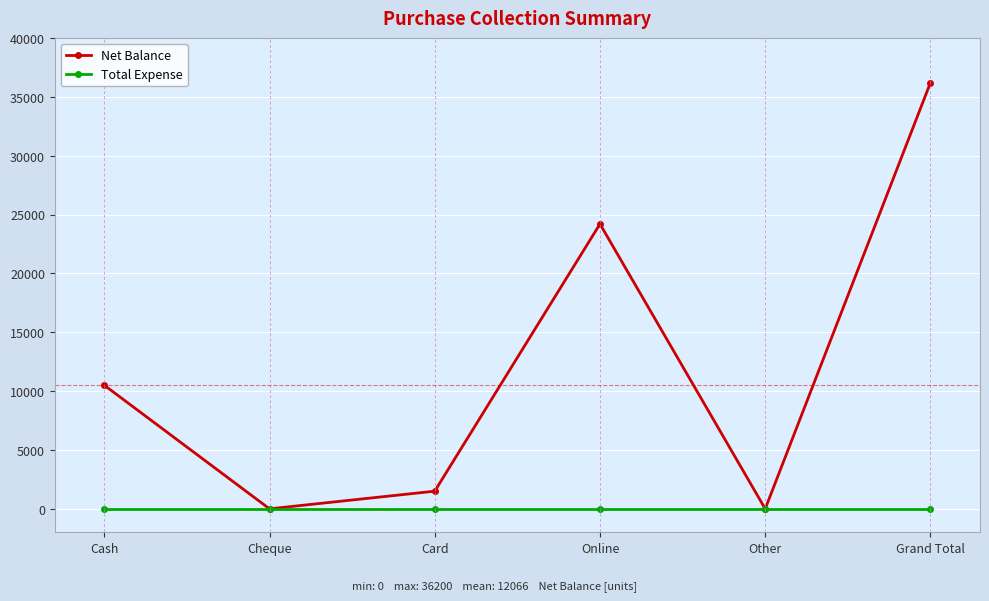

How many values in the Net Balance series are below 10500?

3